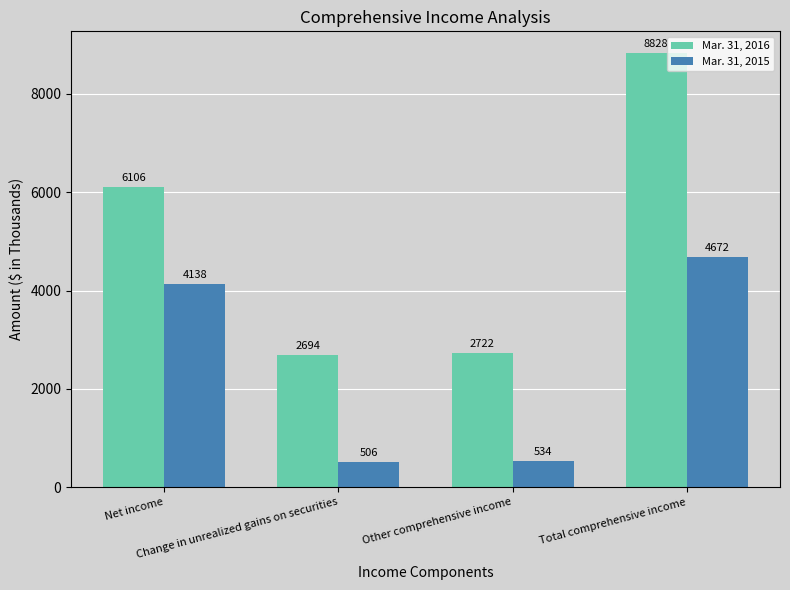

Are the bars horizontal?

No